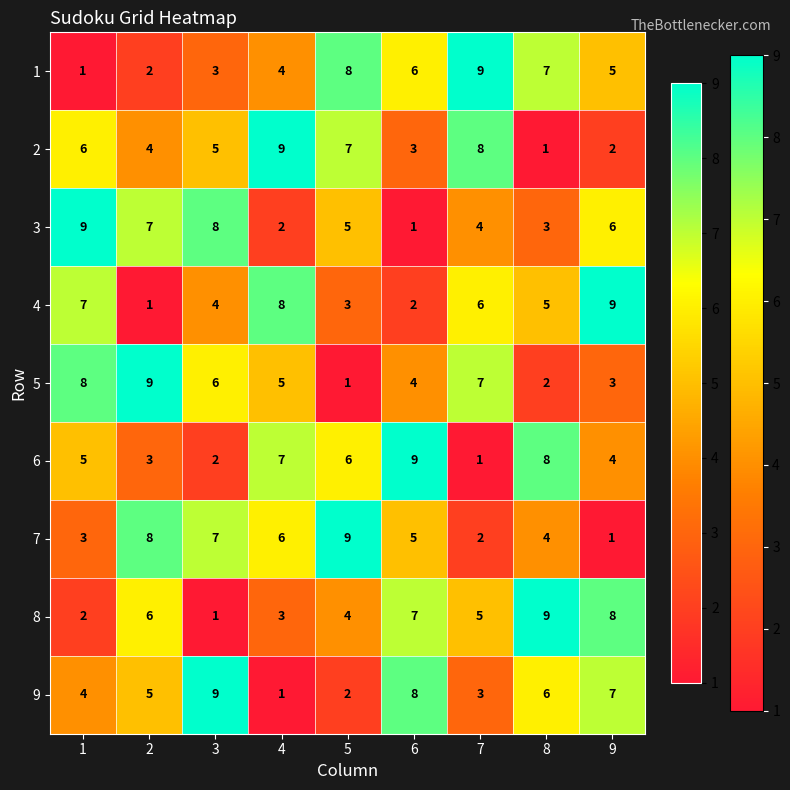

The value of 6 at 2 is 3. True or false?

True